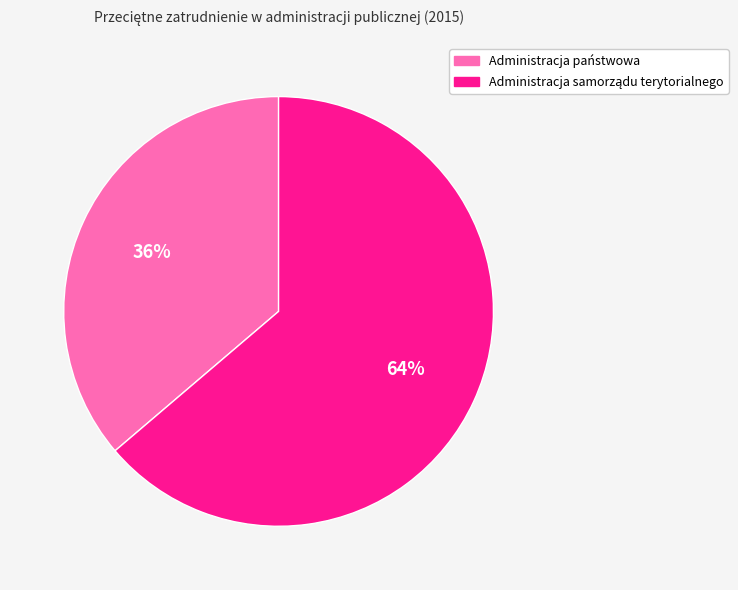

What percentage is the Administracja państwowa slice, to the nearest percent?

36%